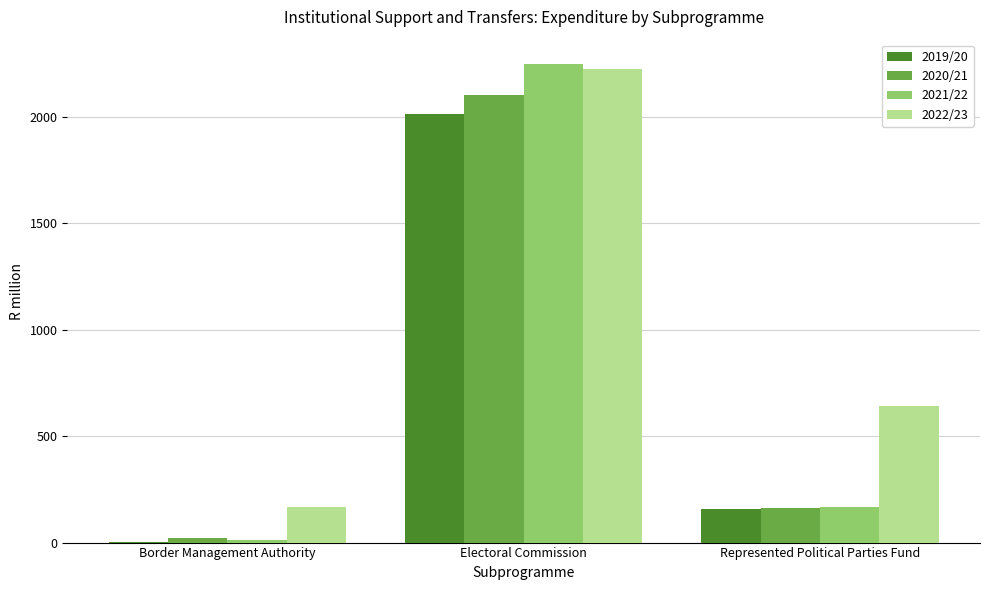

Does the chart contain stacked bars?

No